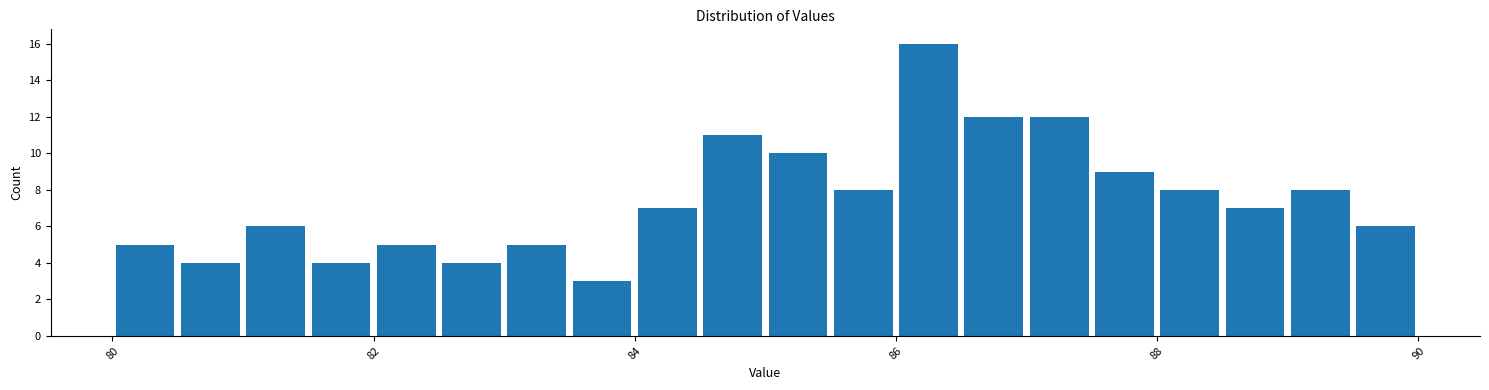

Read against the x-axis, roughly where is the centre of the tallest bar?

86.2